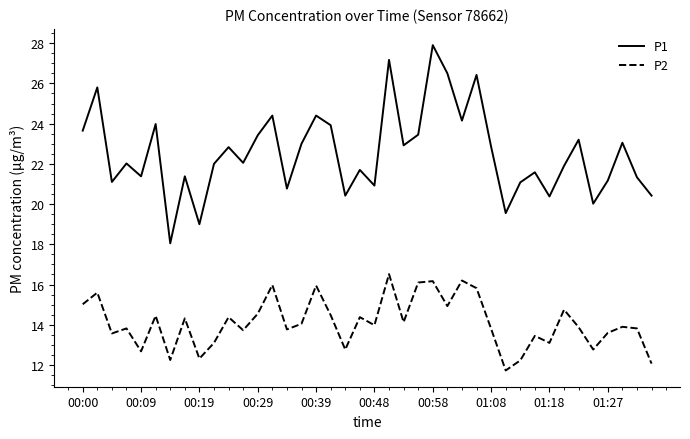

Which series has the widest spread of values?

P1